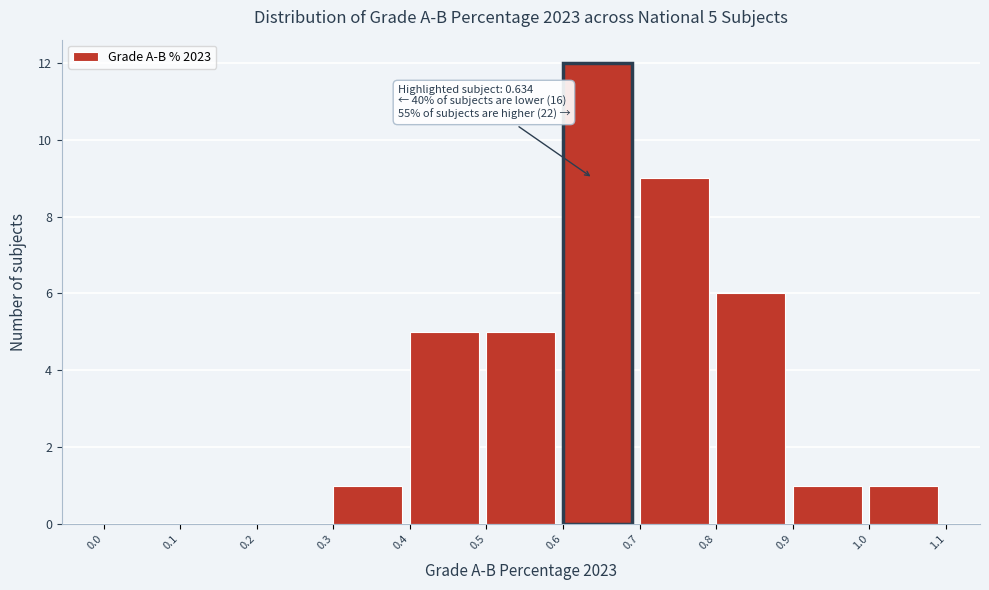

Which range on the x-axis has the tallest bar?

0.6 to 0.7